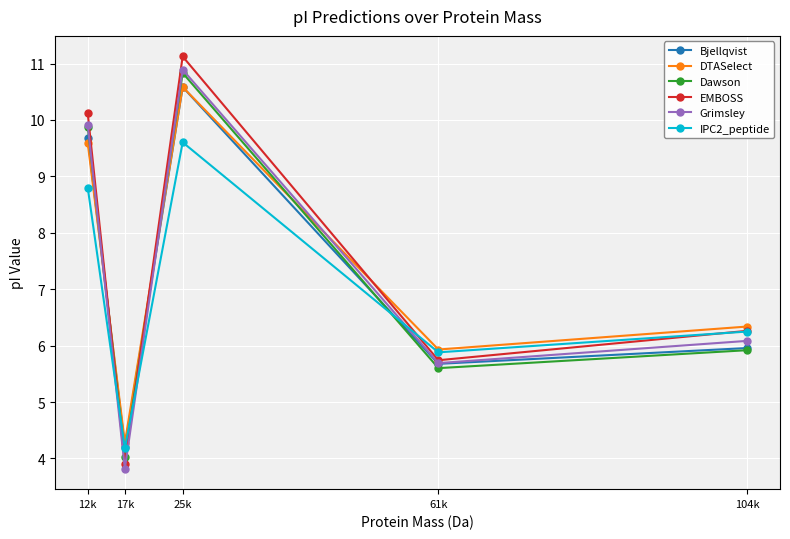

What is the average value of the Grimsley series?

7.3